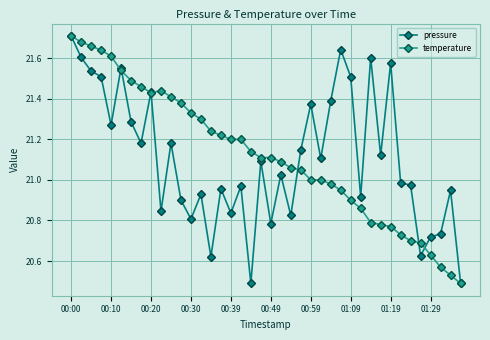

Reading left to right, list all the values displayed in this chart.

pressure: 21.7	21.6	21.5	21.5	21.3	21.6	21.3	21.2	21.4	20.8	21.2	20.9	20.8	20.9	20.6	21.0	20.8	21.0	20.5	21.1	20.8	21.0	20.8	21.1	21.4	21.1	21.4	21.6	21.5	20.9	21.6	21.1	21.6	21.0	21.0	20.6	20.7	20.7	20.9	20.5
temperature: 21.7	21.7	21.7	21.6	21.6	21.5	21.5	21.5	21.4	21.4	21.4	21.4	21.3	21.3	21.2	21.2	21.2	21.2	21.1	21.1	21.1	21.1	21.1	21.1	21.0	21.0	21.0	20.9	20.9	20.9	20.8	20.8	20.8	20.7	20.7	20.7	20.6	20.6	20.5	20.5